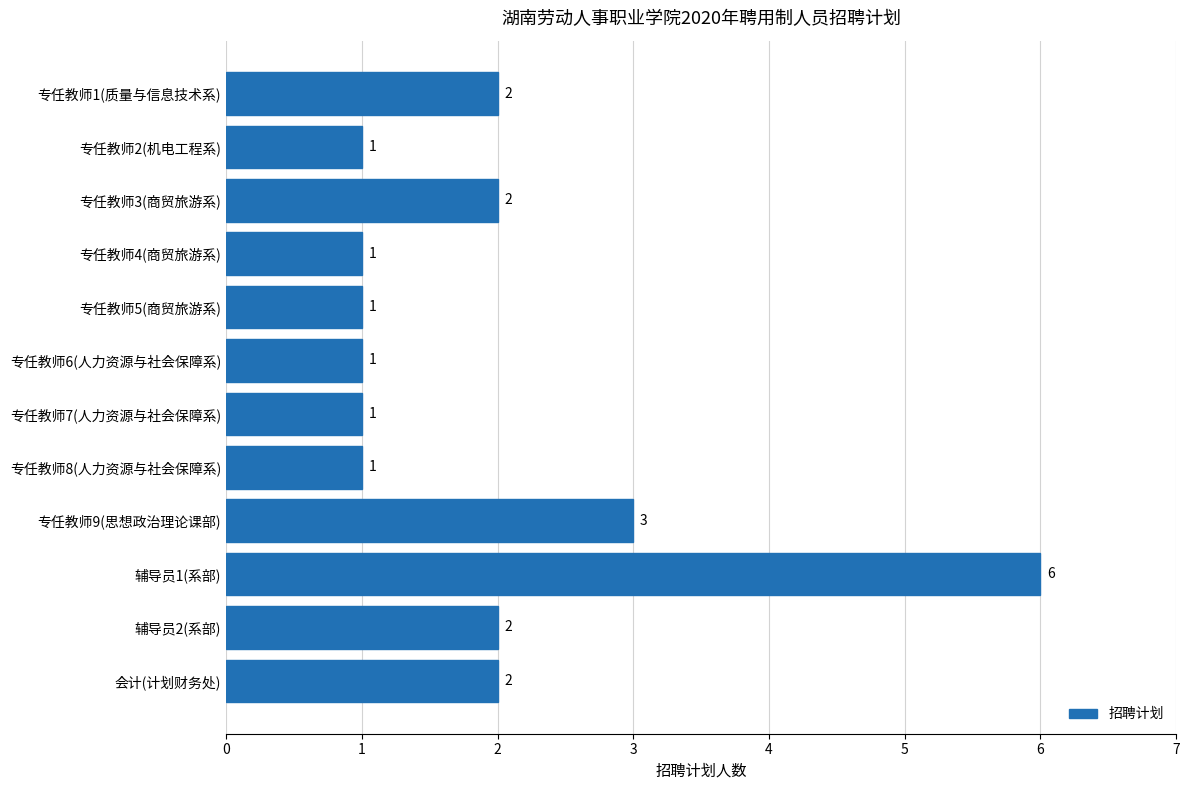

Reading bottom to top, what are all the values shown in this chart?

会计(计划财务处)=2	辅导员2(系部)=2	辅导员1(系部)=6	专任教师9(思想政治理论课部)=3	专任教师8(人力资源与社会保障系)=1	专任教师7(人力资源与社会保障系)=1	专任教师6(人力资源与社会保障系)=1	专任教师5(商贸旅游系)=1	专任教师4(商贸旅游系)=1	专任教师3(商贸旅游系)=2	专任教师2(机电工程系)=1	专任教师1(质量与信息技术系)=2